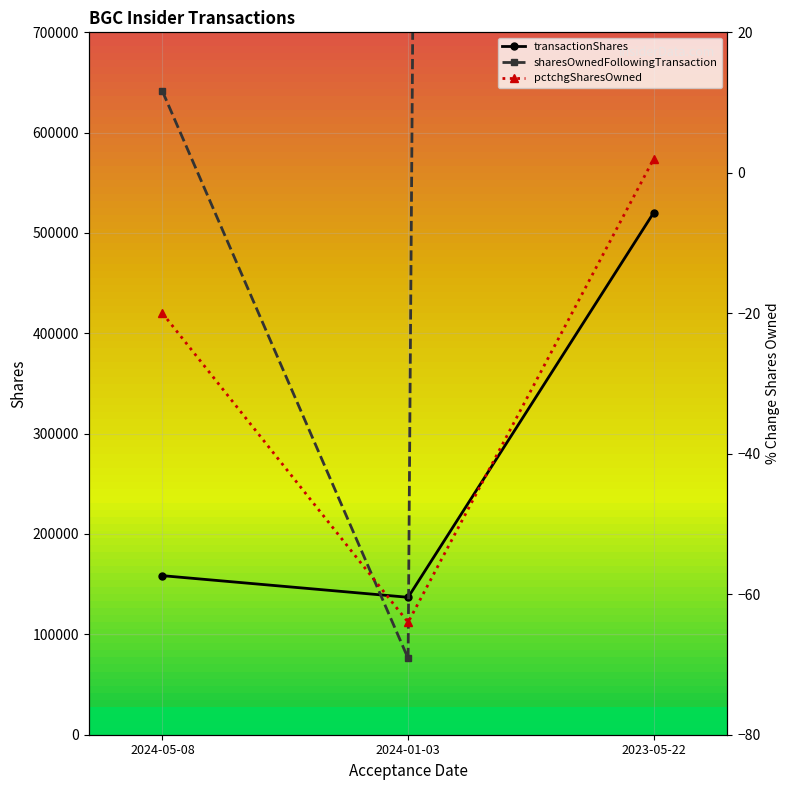

What are all the series names shown in the legend?

transactionShares, sharesOwnedFollowingTransaction, pctchgSharesOwned